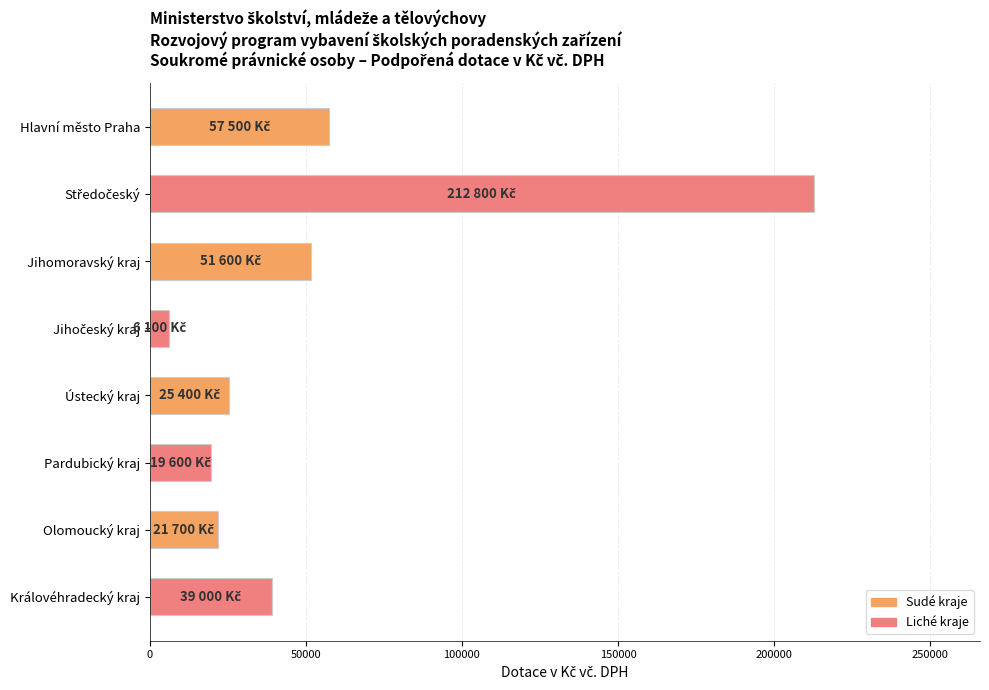

Reading top to bottom, transcribe all the data shown in this chart.

57500	212800	51600	6100	25400	19600	21700	39000